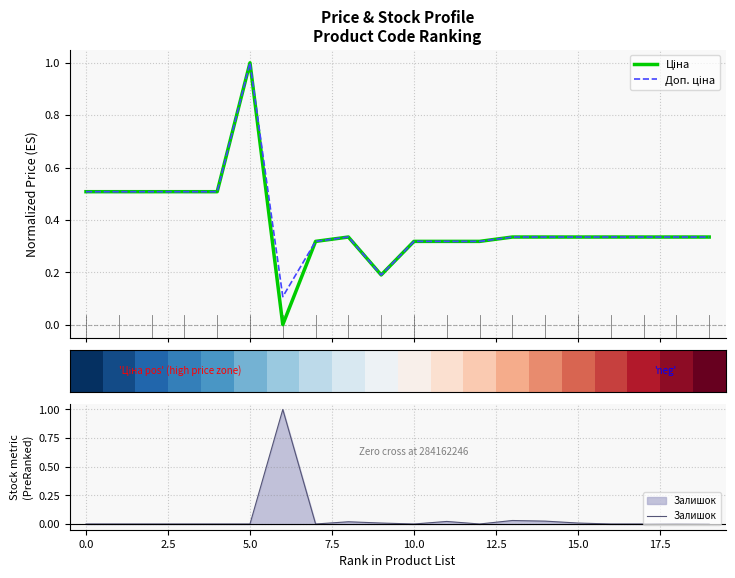

How many values in the Залишок series exceed 0?

8